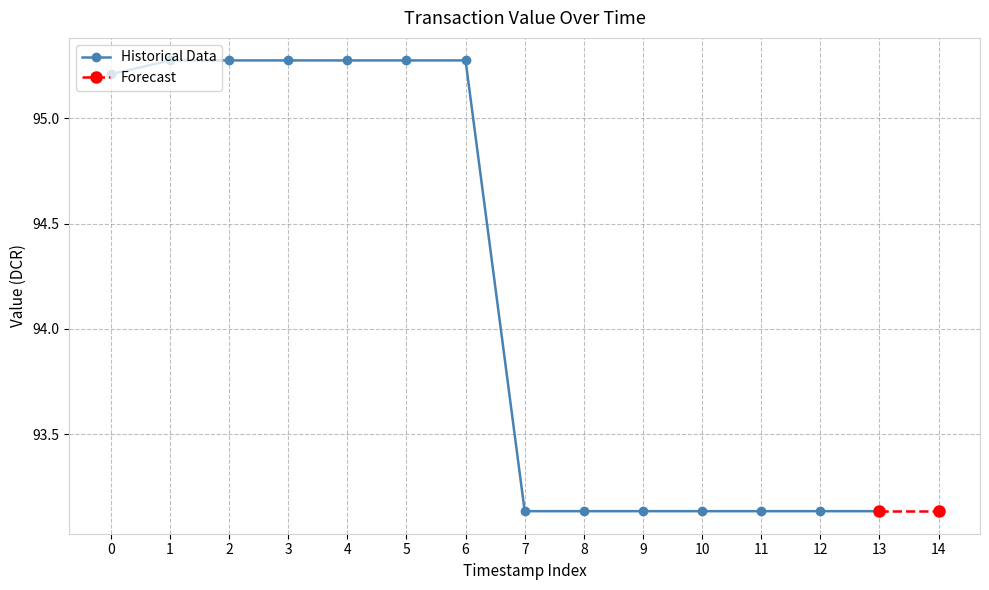

Is it true that Historical Data equals 44.3 at 7?

False